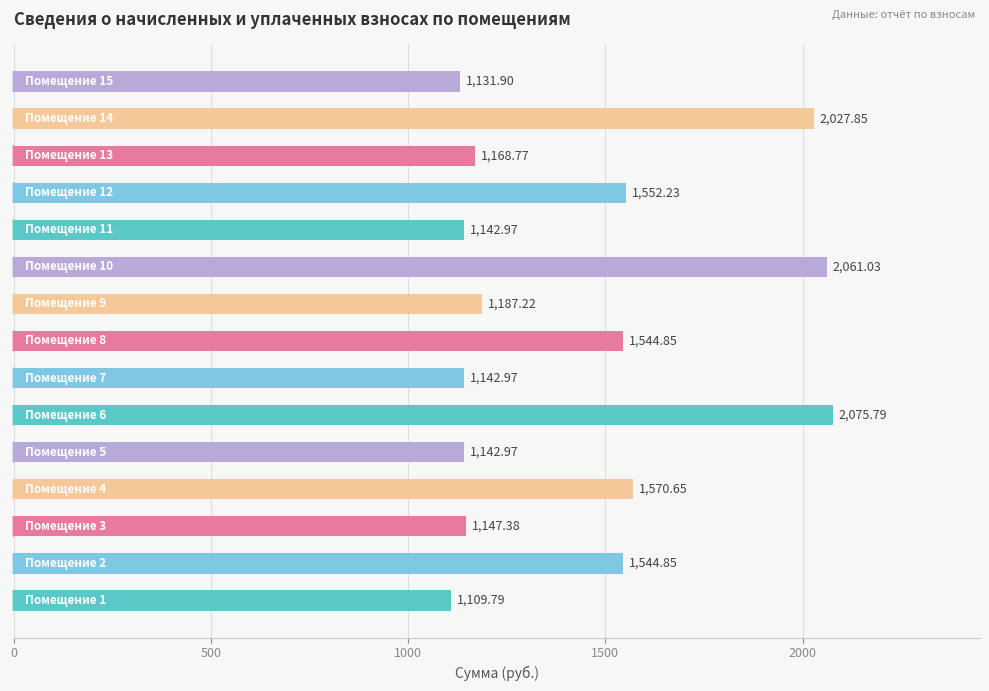

What is the difference between the maximum and minimum values?

966.0